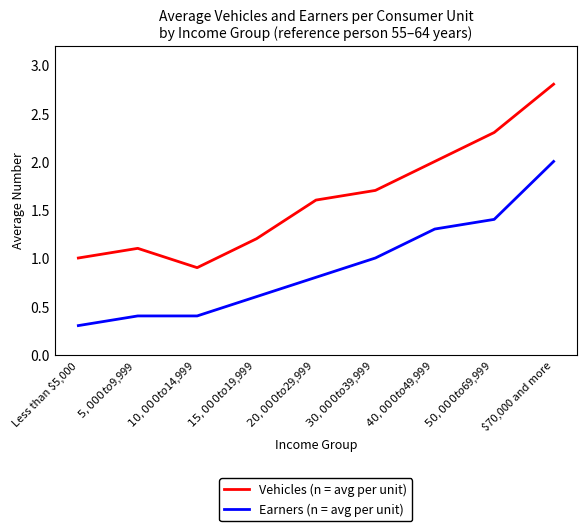

What is the difference between the Earners (n = avg per unit) values at Less than $5,000 and $30,000 to $39,999?

0.7